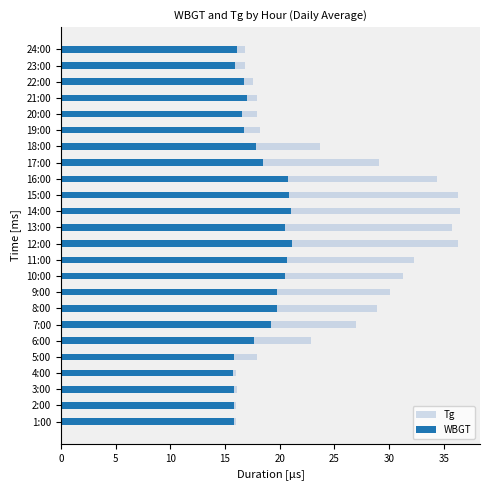

What are all the series names shown in the legend?

Tg, WBGT